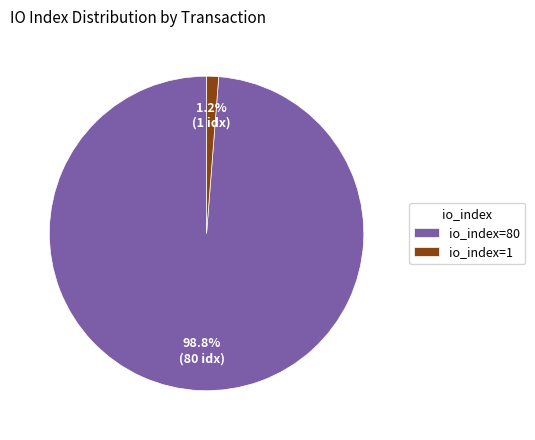

Which category accounts for the majority?

io_index=80